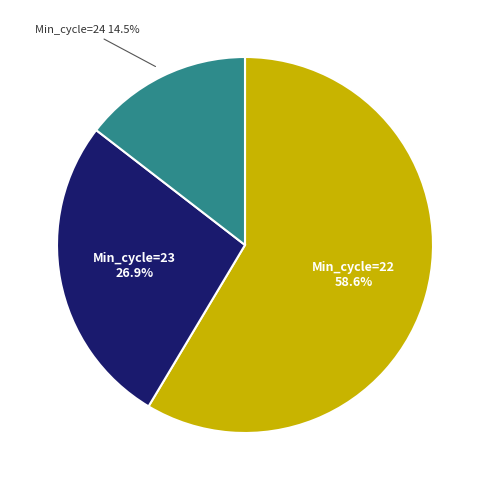

Does any single category account for the majority?

Yes